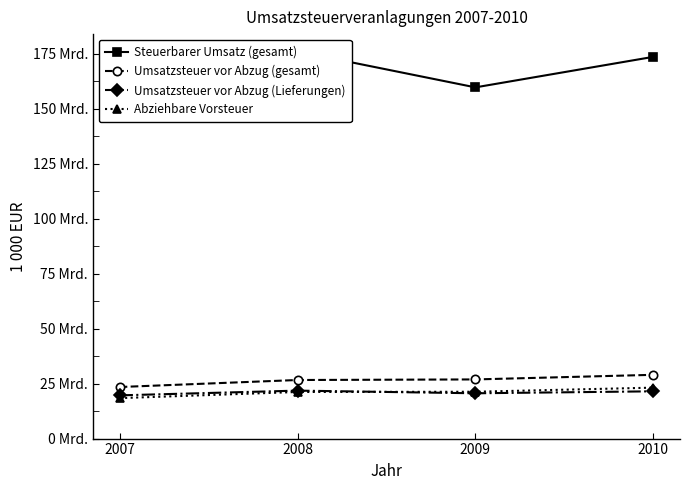

Does the chart display data point markers on the line(s)?

Yes